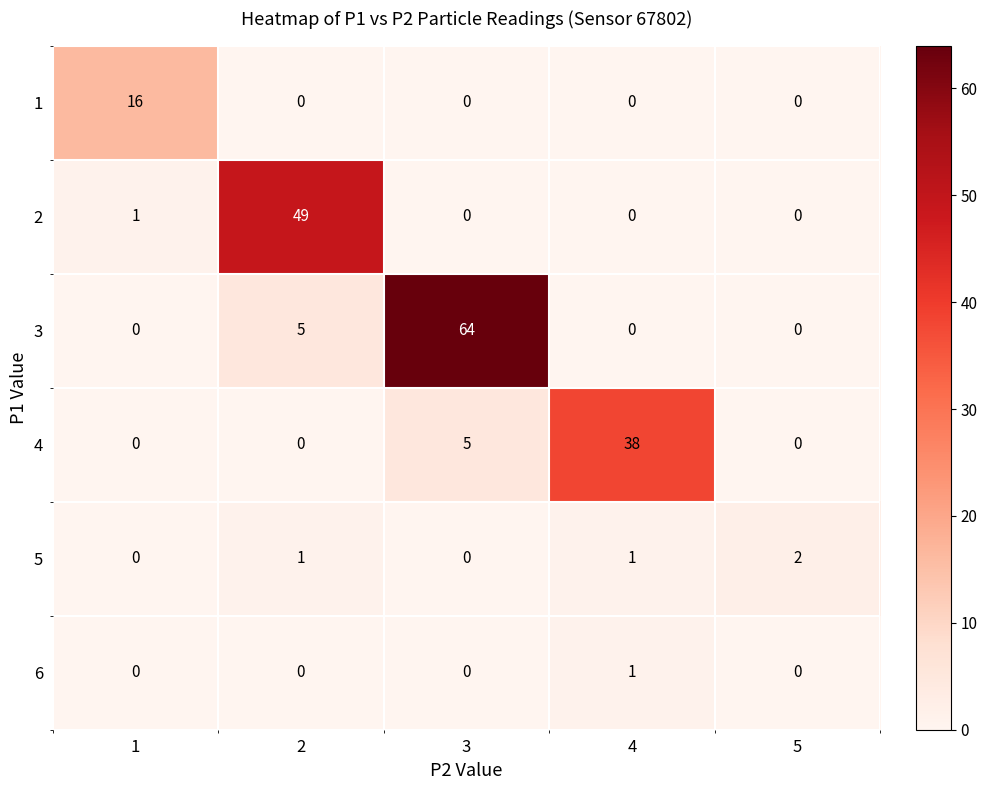

Which series has the largest range (max minus min)?

3